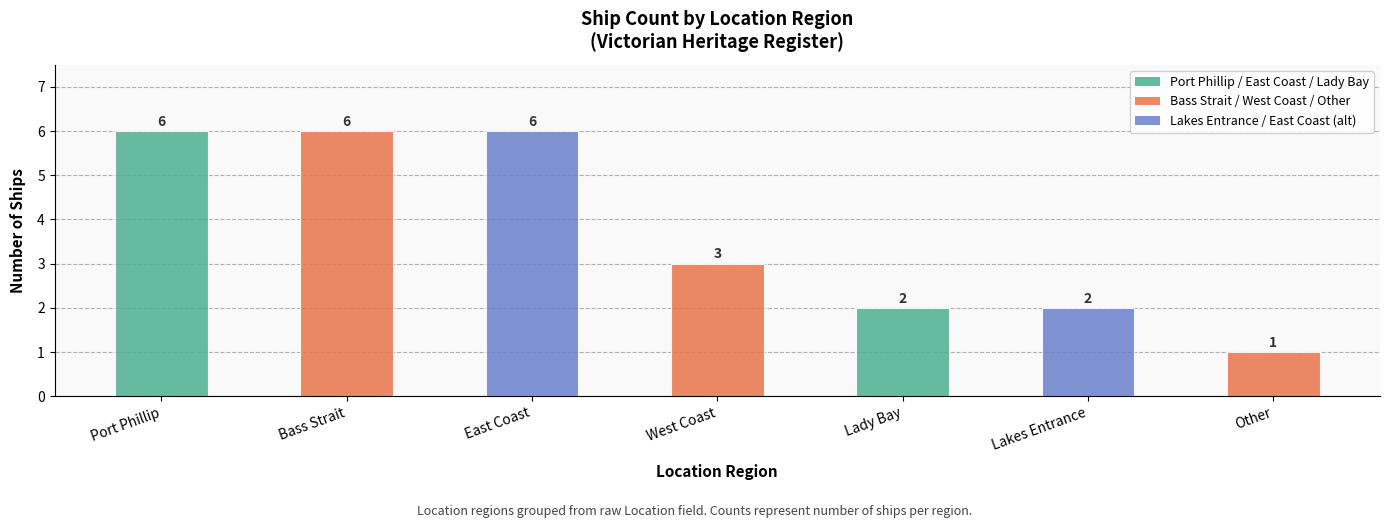

Approximately how many times larger is the value at Port Phillip compared to West Coast?

2.0